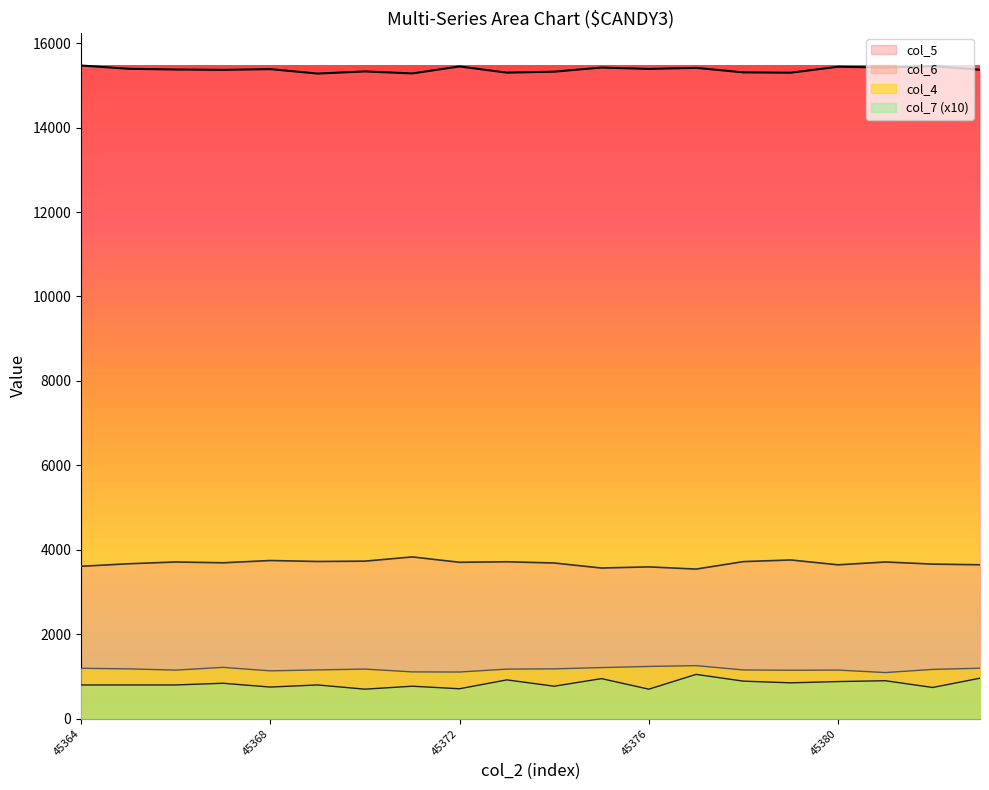

What is the highest value of the col_7 series?

1050